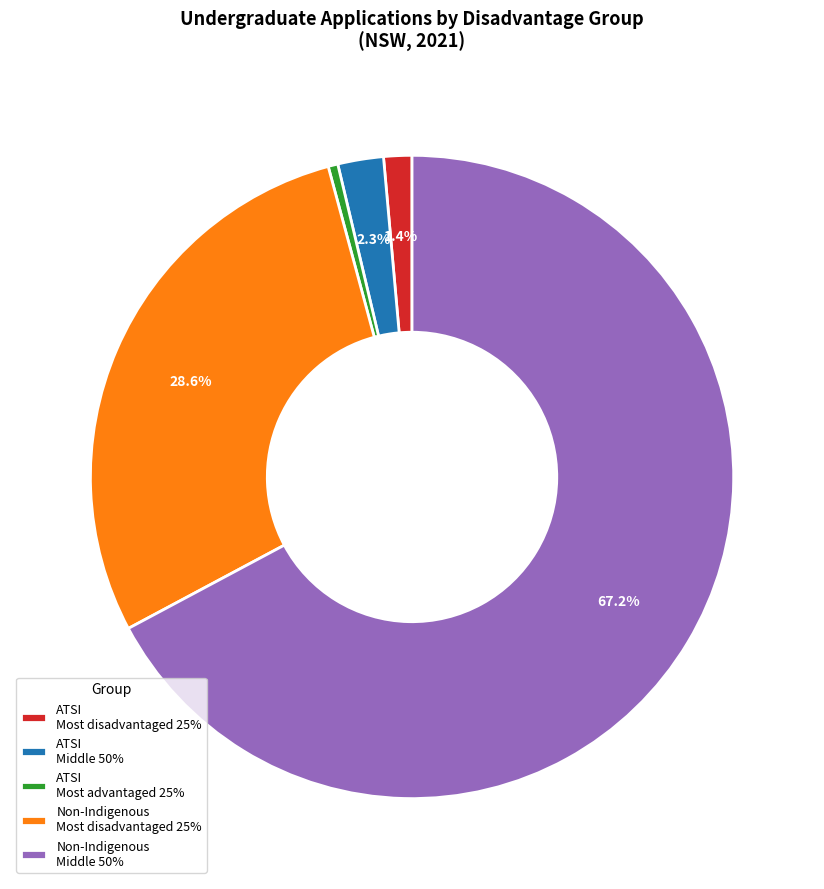

Combined, do ATSI Most disadvantaged 25% and ATSI Most advantaged 25% account for over 50%?

No